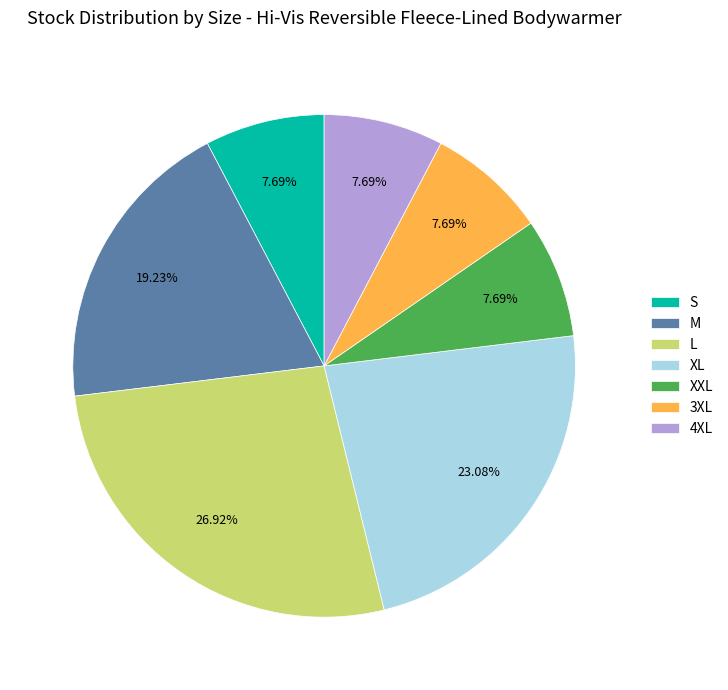

To the nearest percent, what is the average slice percentage?

14%